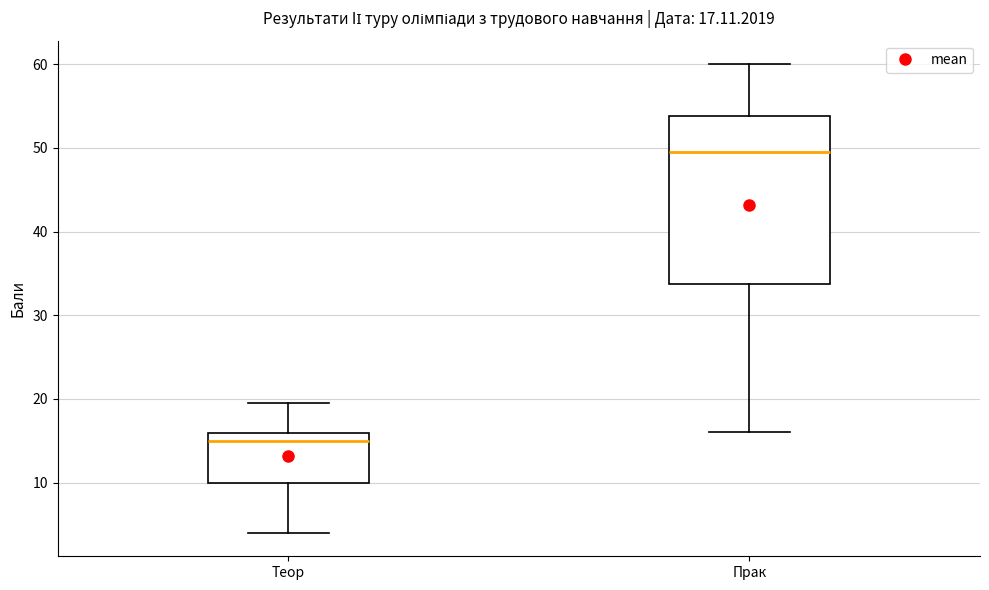

Which box's median line is the highest?

Прак